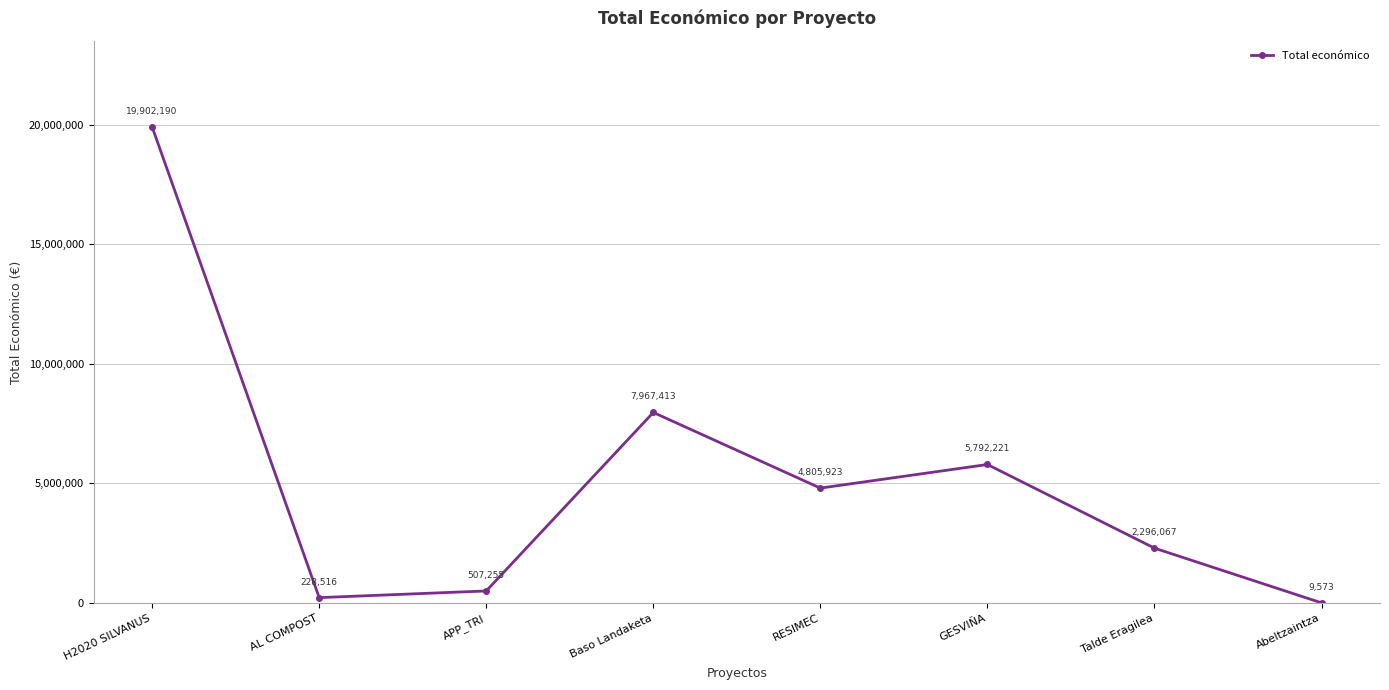

Reading left to right, extract all data points from this chart.

H2020 SILVANUS=19902190	AL COMPOST=228516	APP_TRI=507255	Baso Landaketa=7967413	RESIMEC=4805923	GESVIÑA=5792221	Talde Eragilea=2296067	Abeltzaintza=9573